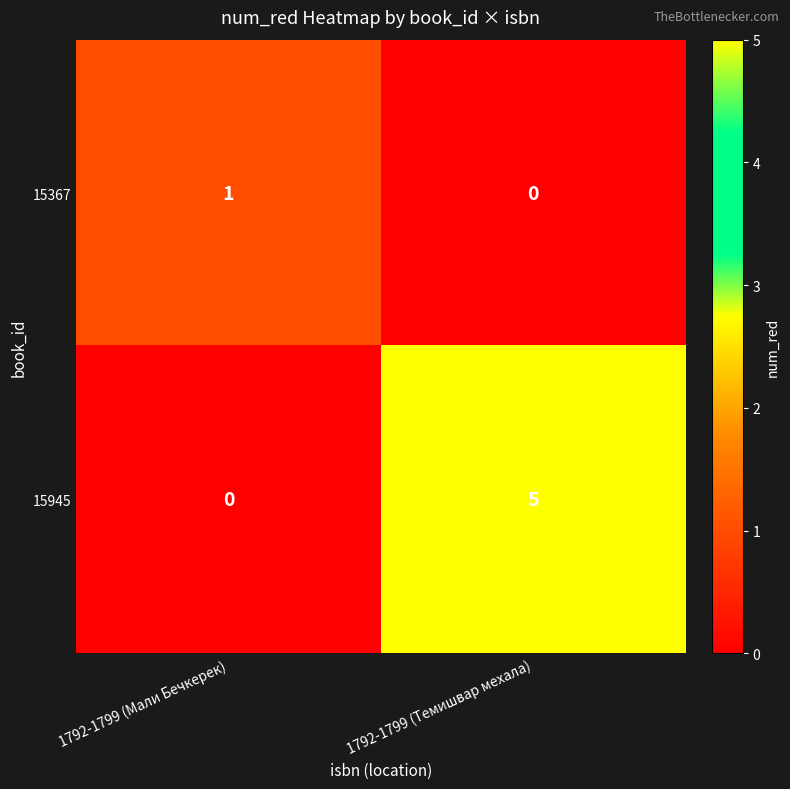

Reading left to right, what are all the values shown in this chart?

15367: 1792-1799 (Мали Бечкерек)=1	1792-1799 (Темишвар мехала)=0
15945: 1792-1799 (Мали Бечкерек)=0	1792-1799 (Темишвар мехала)=5